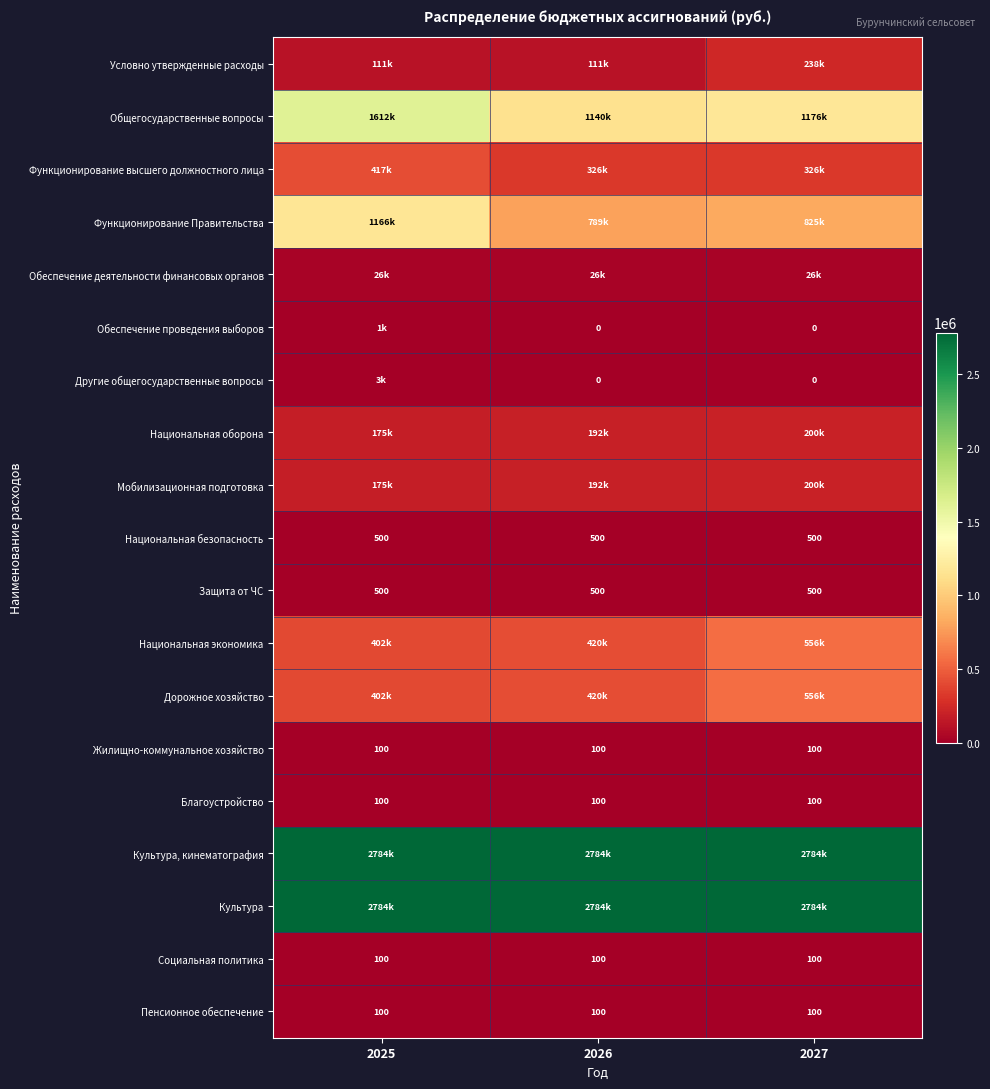

How many categories are shown in the chart?

3